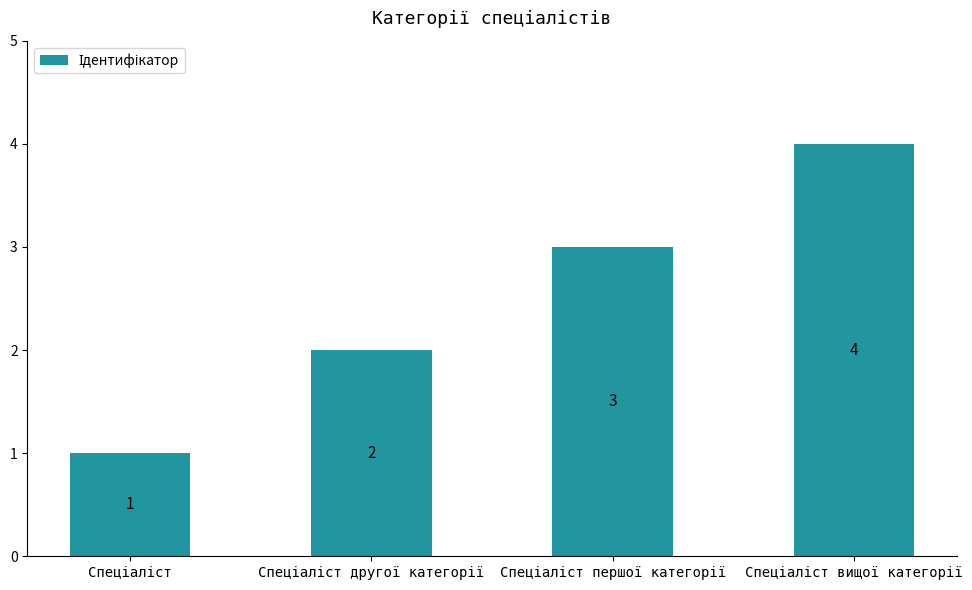

What is the maximum value shown in the chart?

4